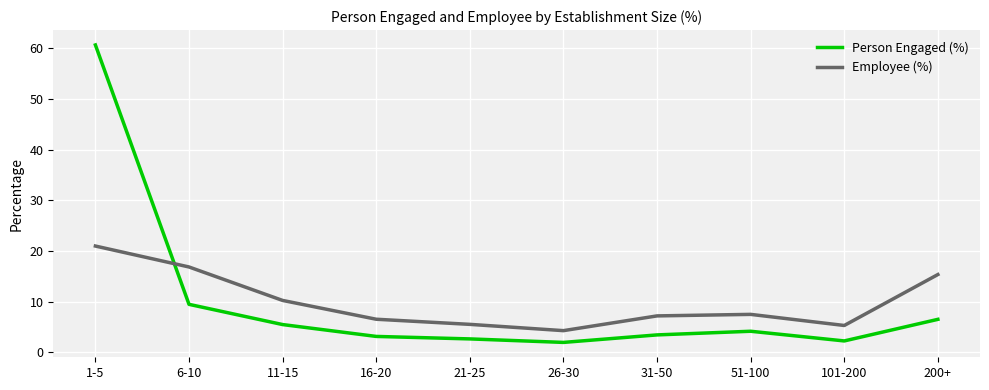

Between 6-10 and 200+, which series saw the biggest shift?

Person Engaged (%)